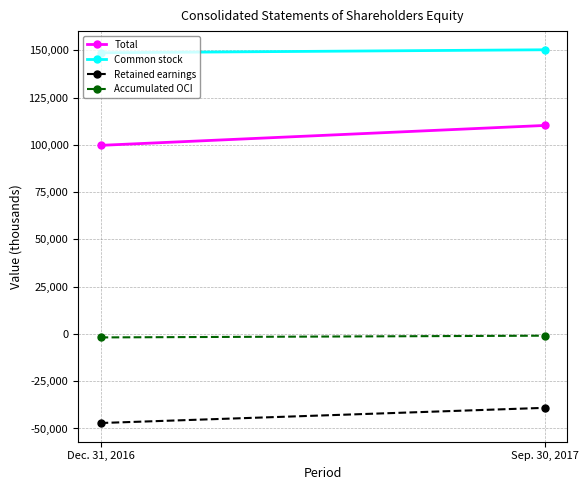

Reading left to right, extract all data points from this chart.

Total: Dec. 31, 2016=99719	Sep. 30, 2017=110259
Common stock: Dec. 31, 2016=148680	Sep. 30, 2017=150269
Retained earnings: Dec. 31, 2016=-47119	Sep. 30, 2017=-39082
Accumulated OCI: Dec. 31, 2016=-1842	Sep. 30, 2017=-928